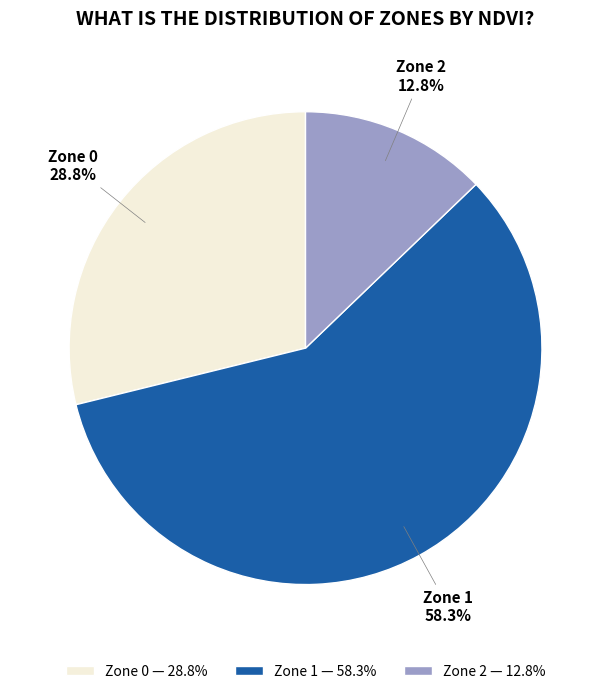

Is it true that Zone 0 is 20% of the pie?

False